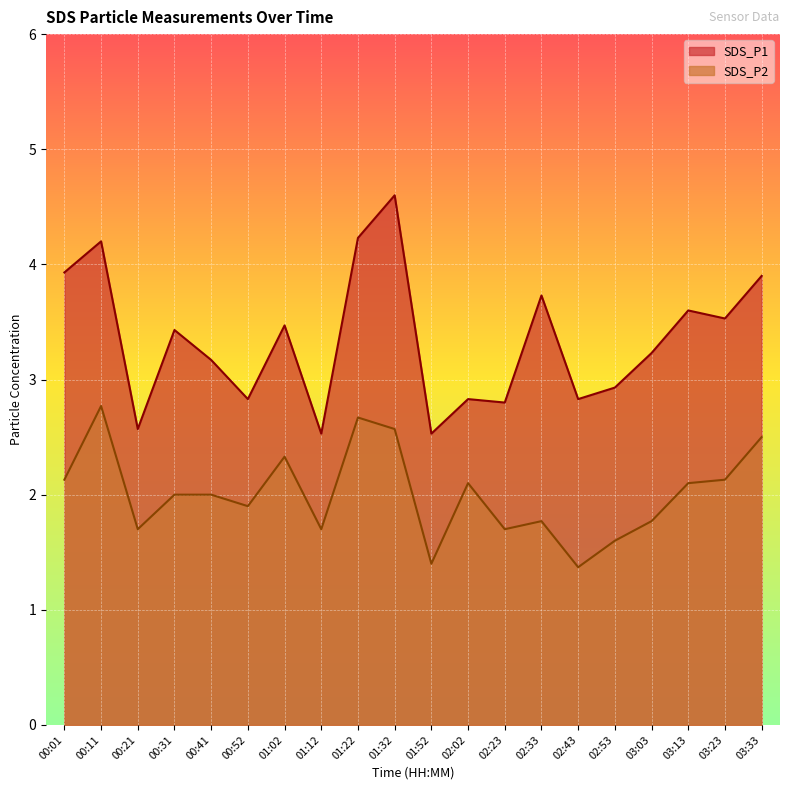

Does the chart display data point markers on the line(s)?

No